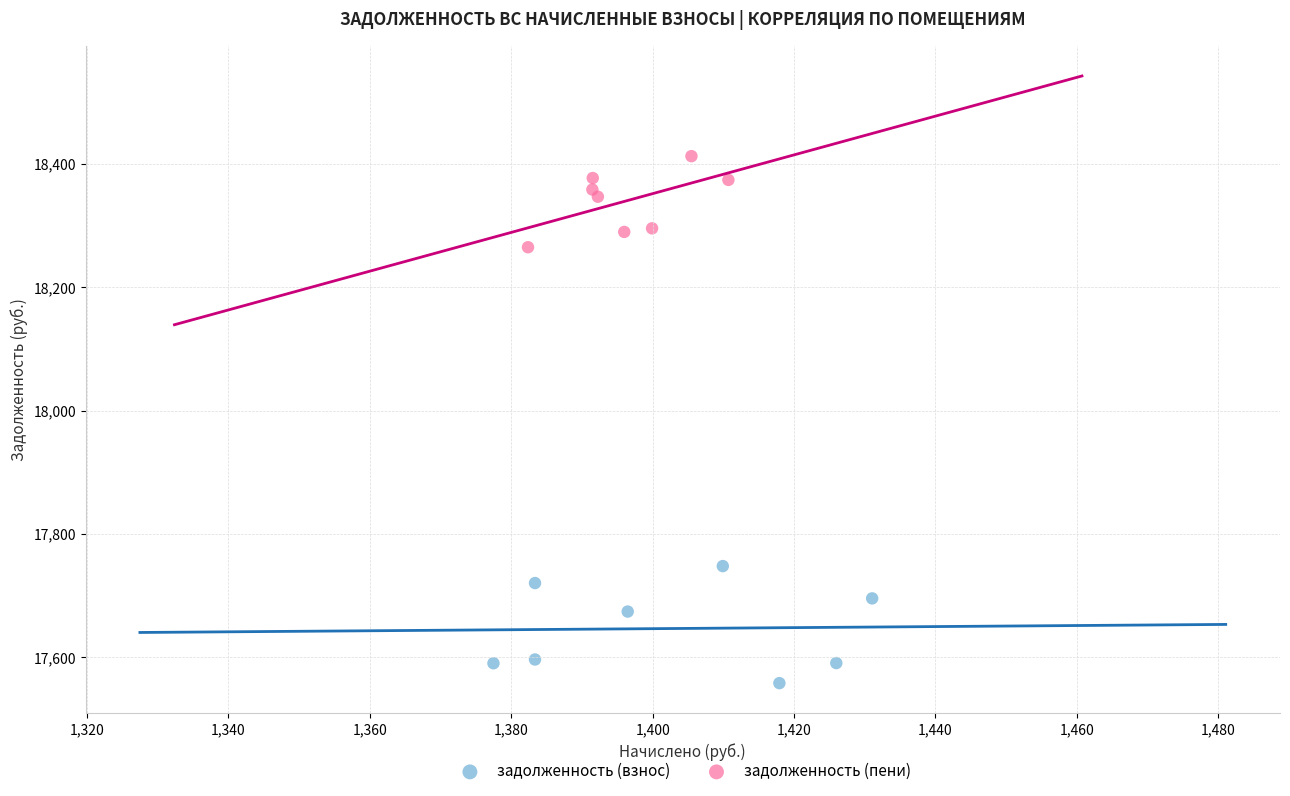

Which series reaches the maximum Y coordinate?

задолженность (пени)